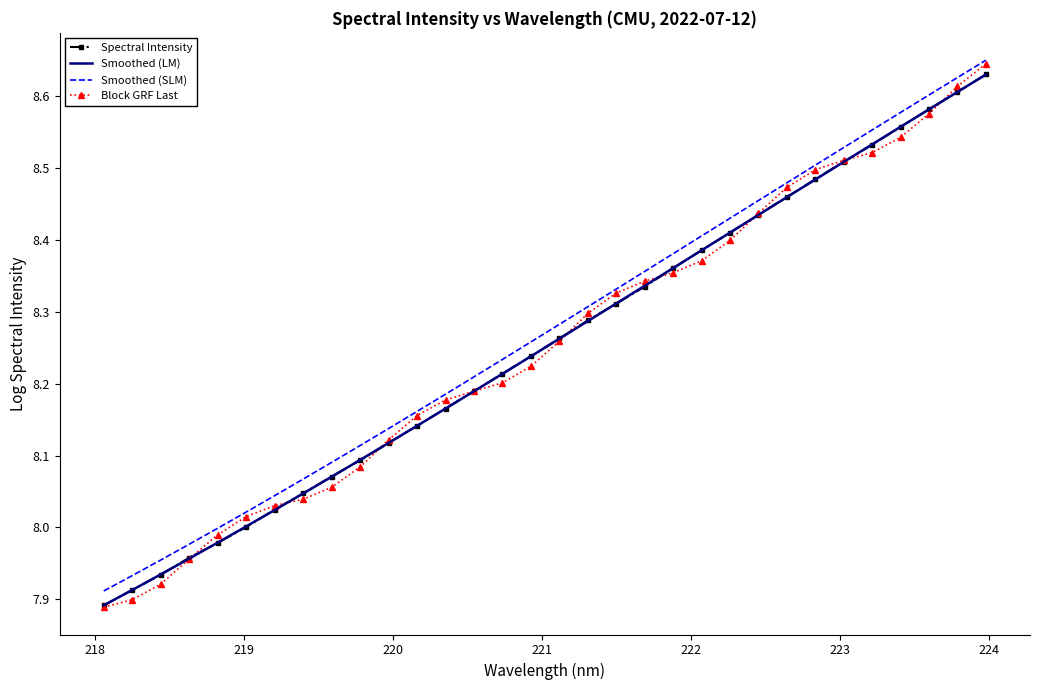

True or false: Smoothed (LM) and Smoothed (SLM) cross at least once.

False